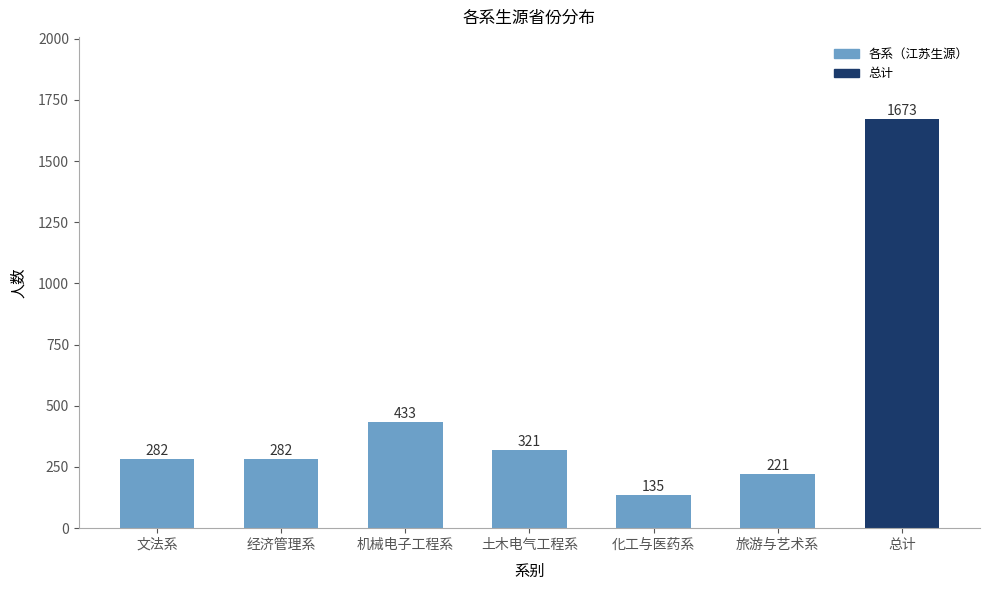

What is the ratio of the value at 机械电子工程系 to the value at 文法系?

1.5